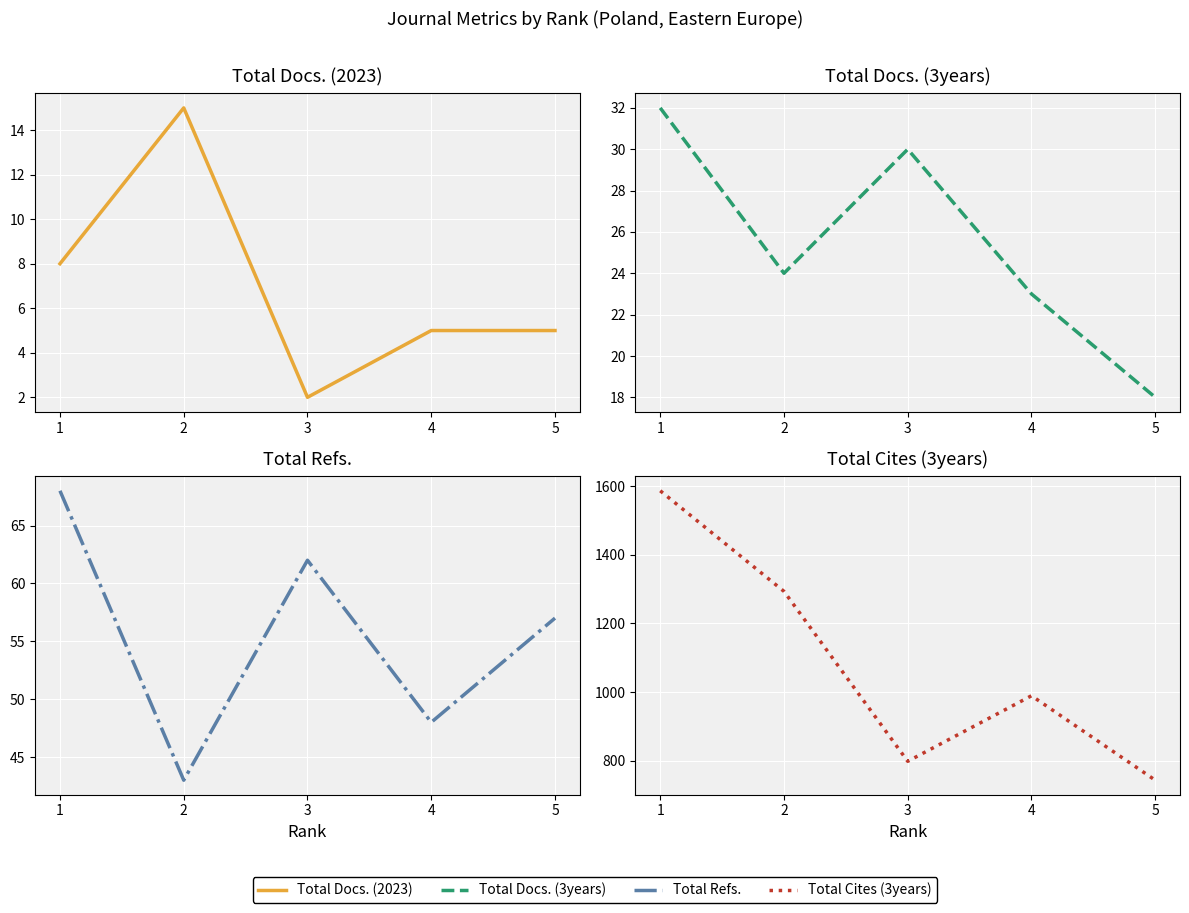

What is the sum of all Total Cites (3years) values?

5409